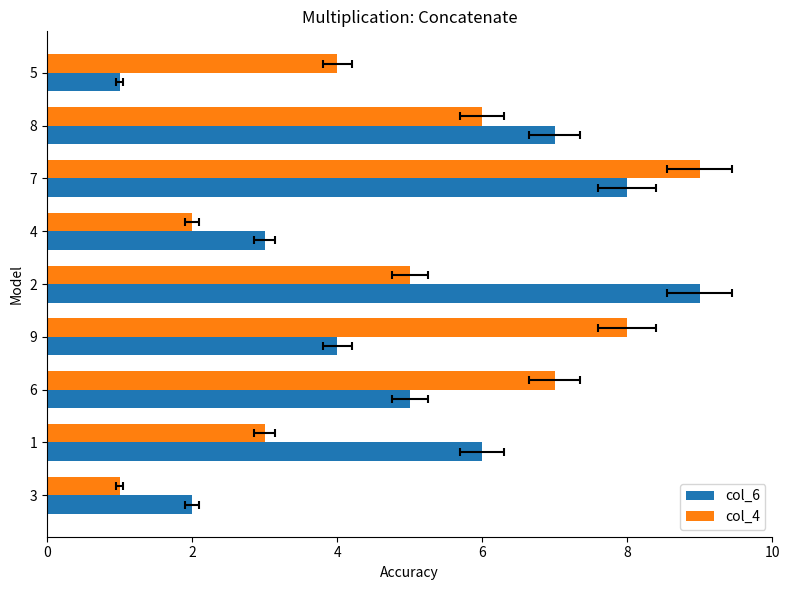

The col_6 series shows 1 at 3. True or false?

False